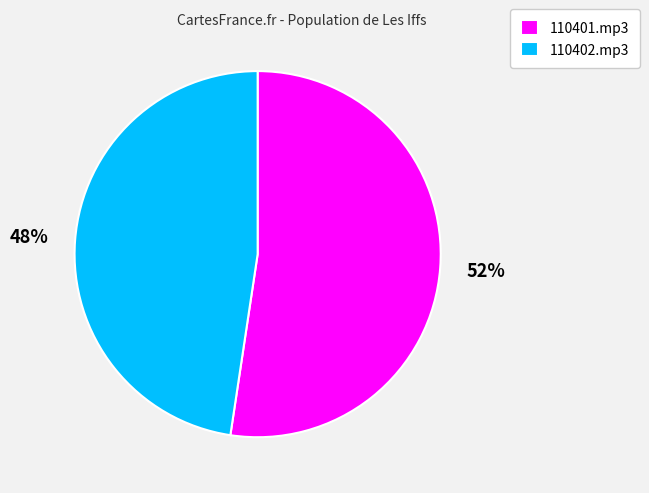

How many slices are in this pie chart?

2